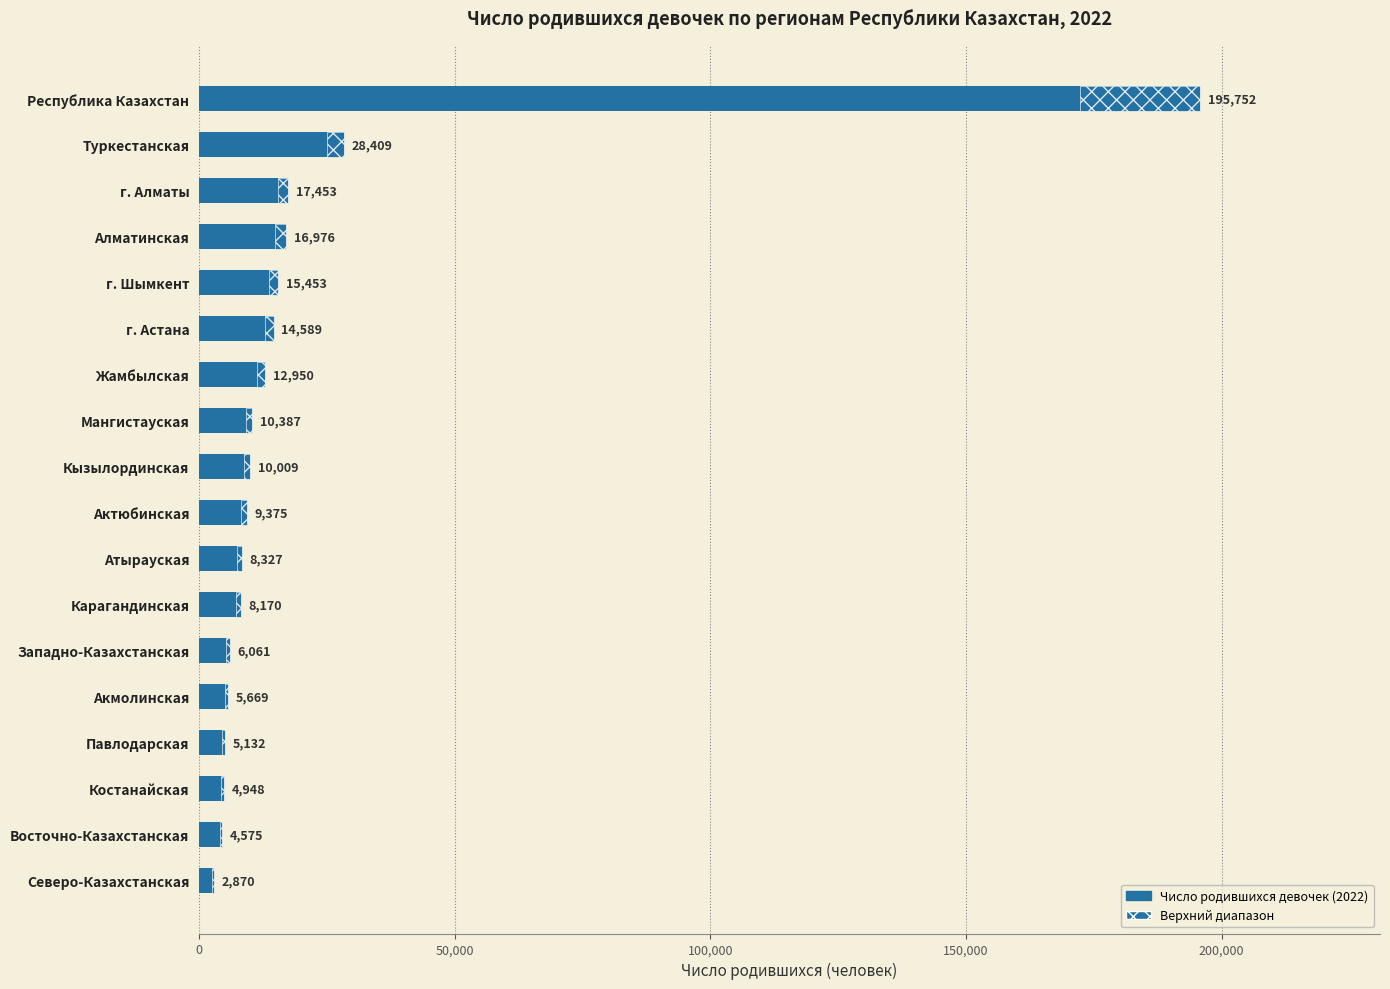

What is the greatest value displayed?

195752